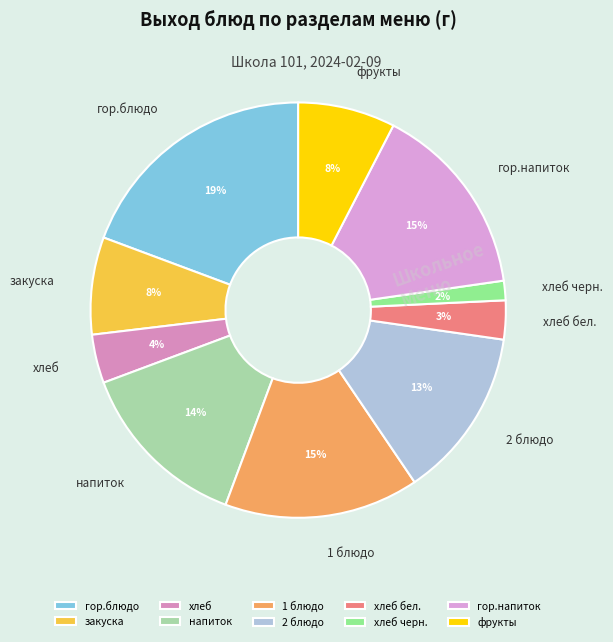

Is there a majority slice in this chart?

No